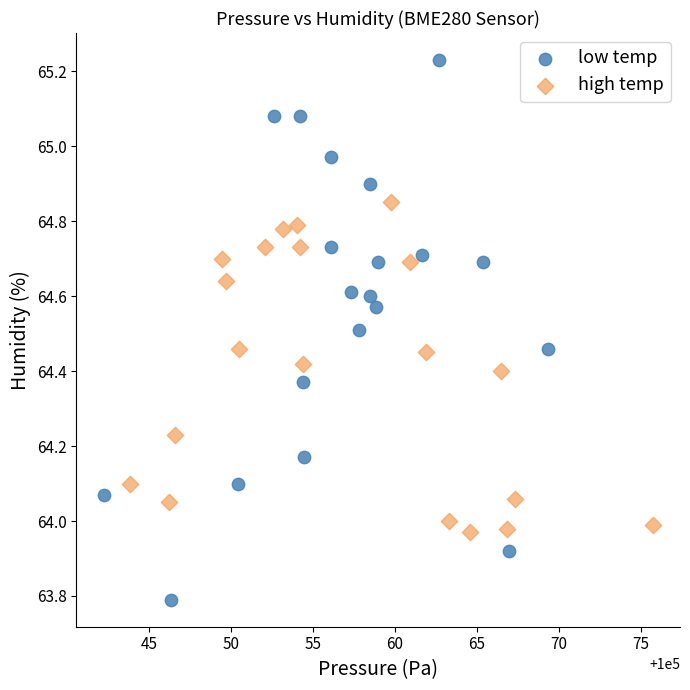

Which series reaches the maximum Y coordinate?

low temp